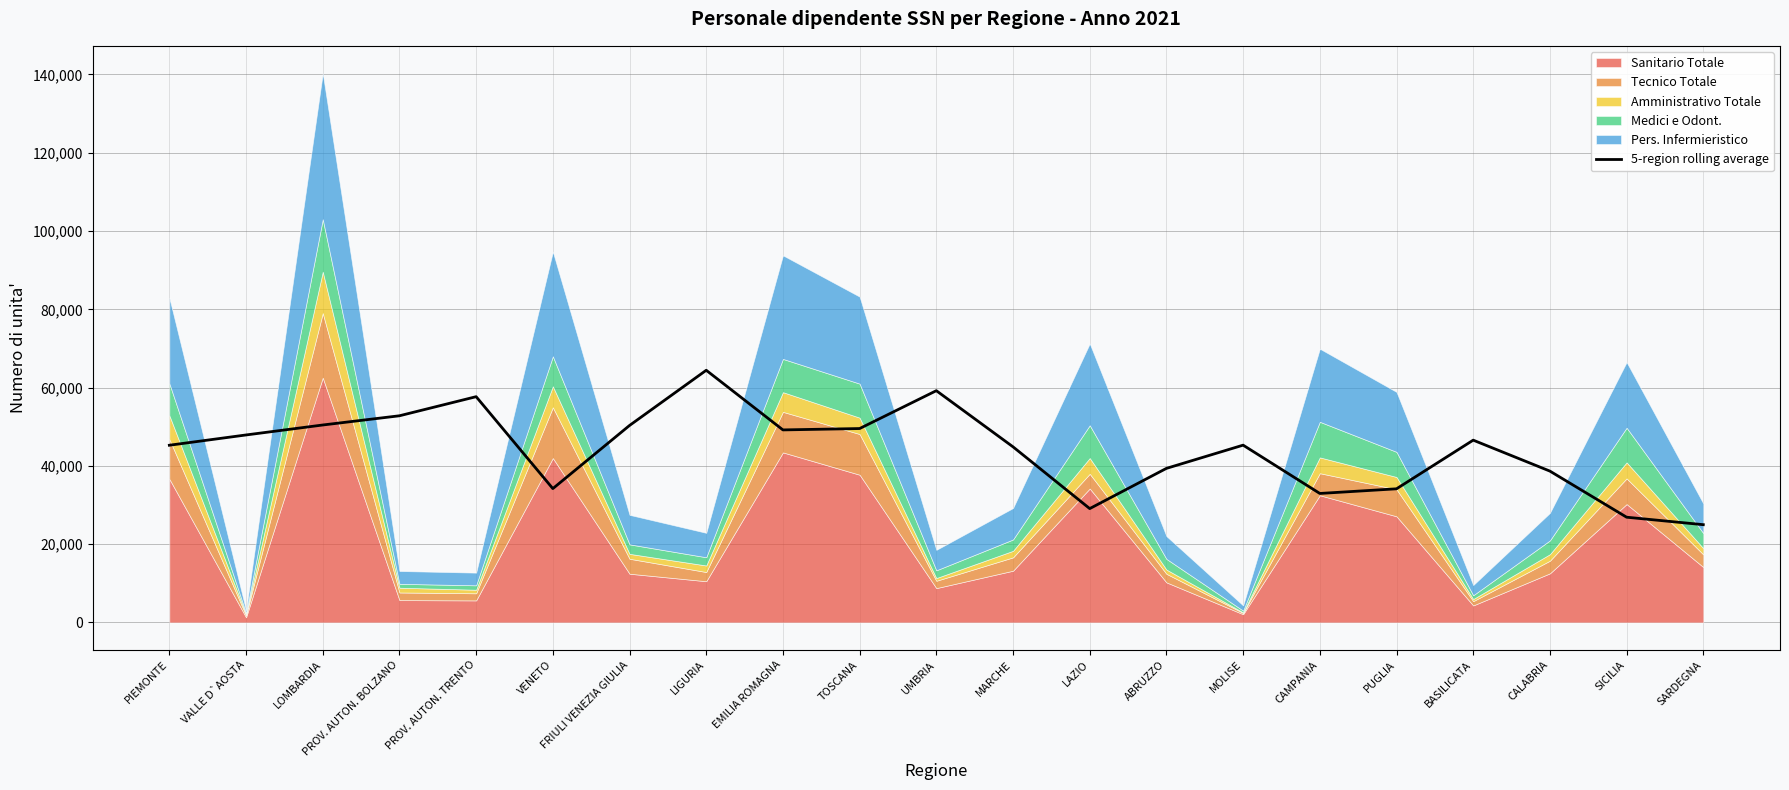

Where does the data first go above 45291?

VALLE D`AOSTA